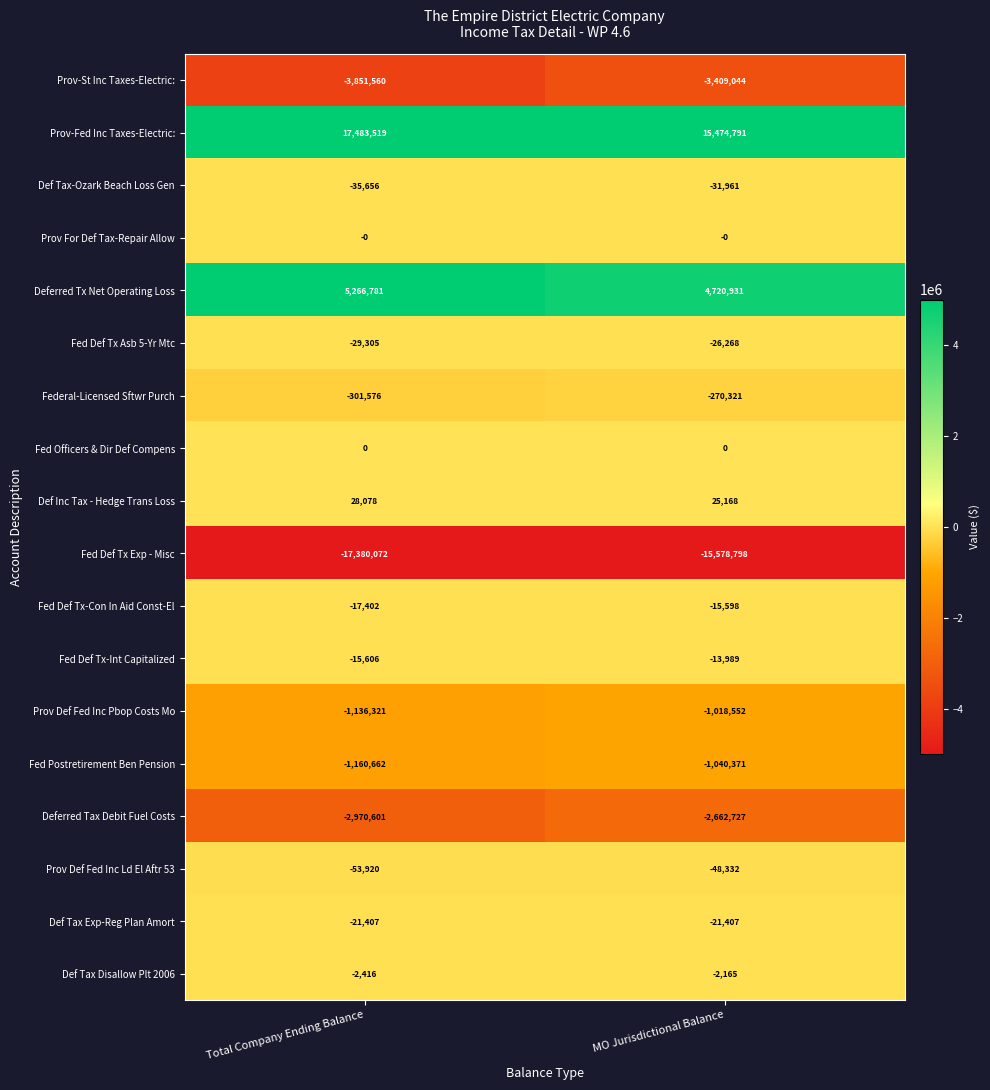

What is the minimum value shown in the chart?

-17380072